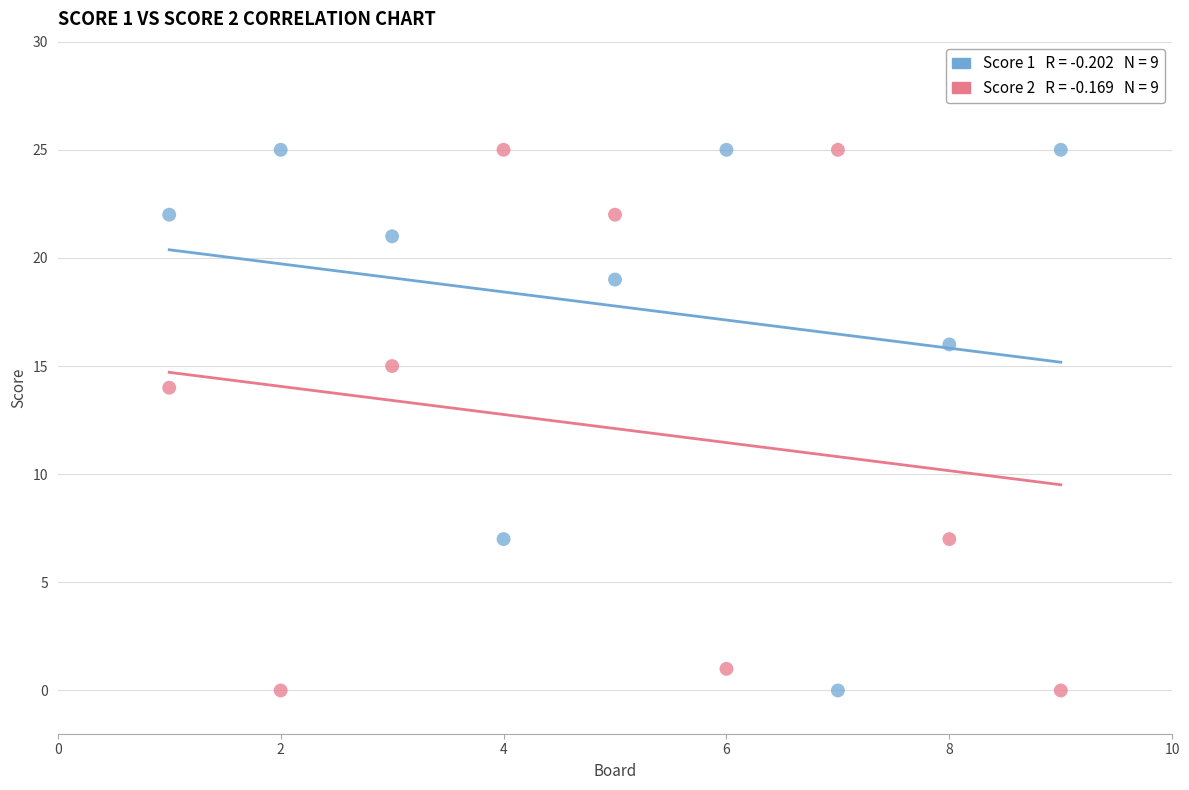

Across all data points, what is the range of Y values (max minus min)?

25